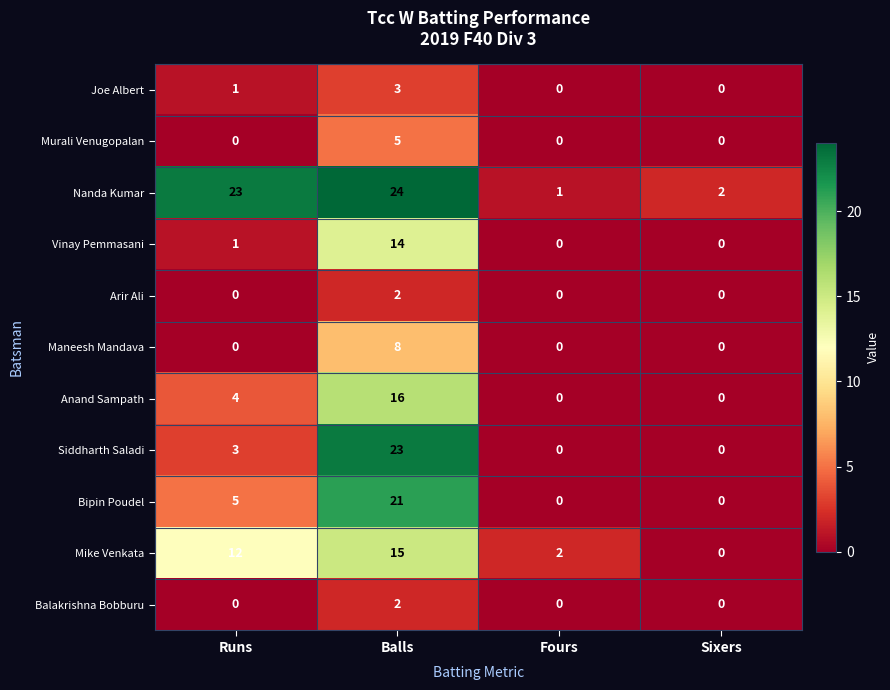

Which series has the largest total across all categories?

Nanda Kumar